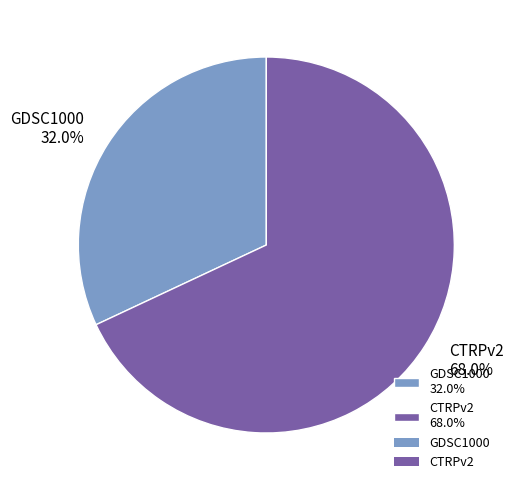

The CTRPv2 slice represents 57% of the pie. True or false?

False